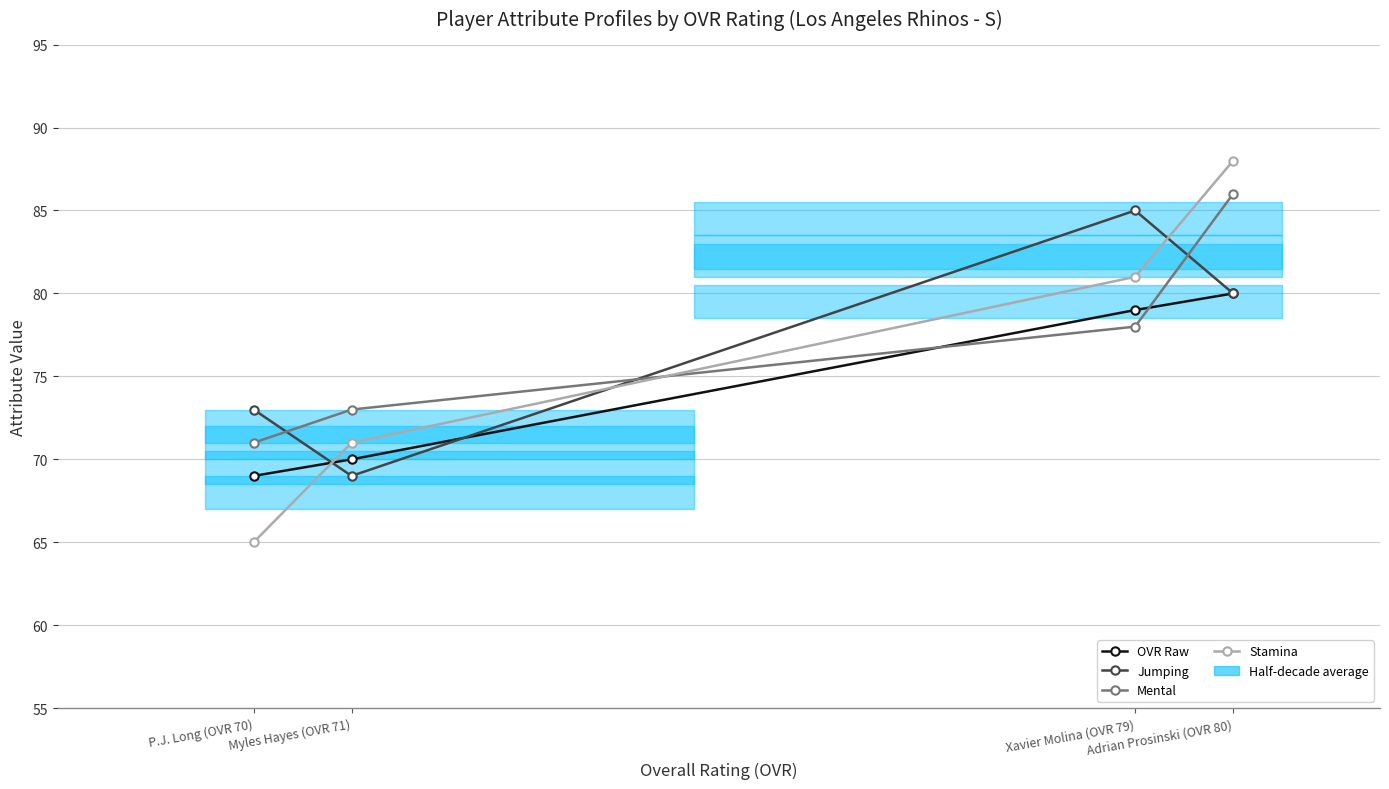

At which category is the sum across all series the highest?

Adrian Prosinski (OVR 80)